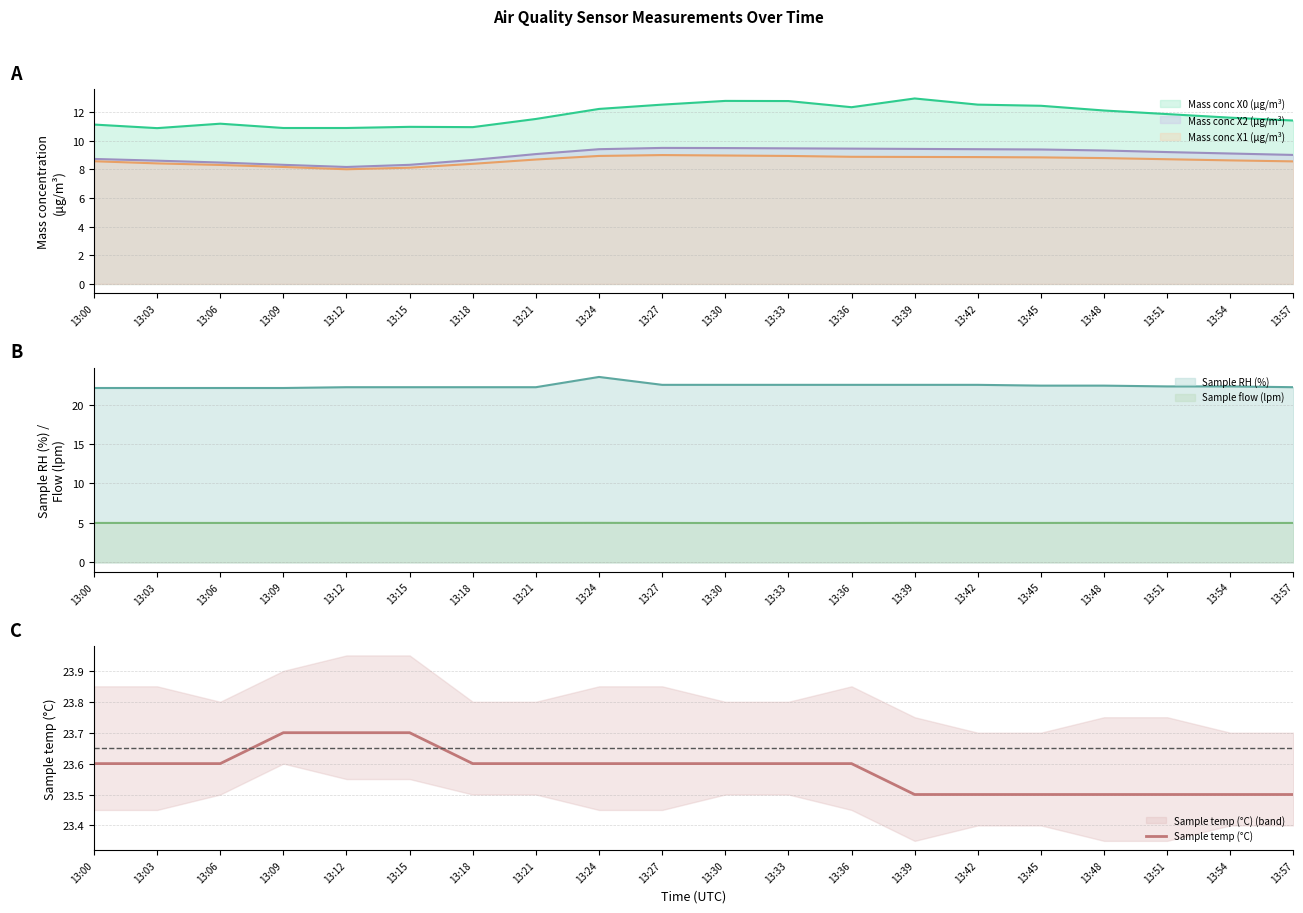

What is the value of the 11th point from the left?

23.6